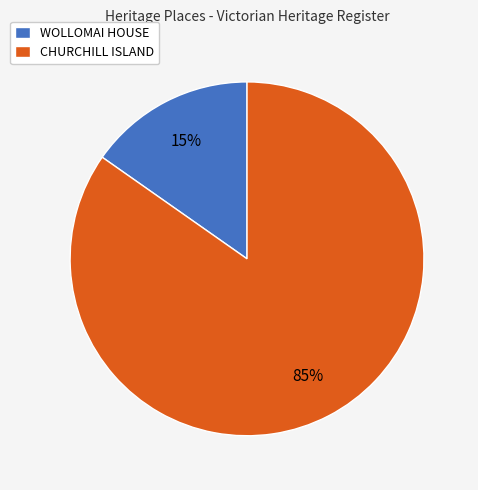

To the nearest percent, what percentage of the pie is WOLLOMAI HOUSE?

15%